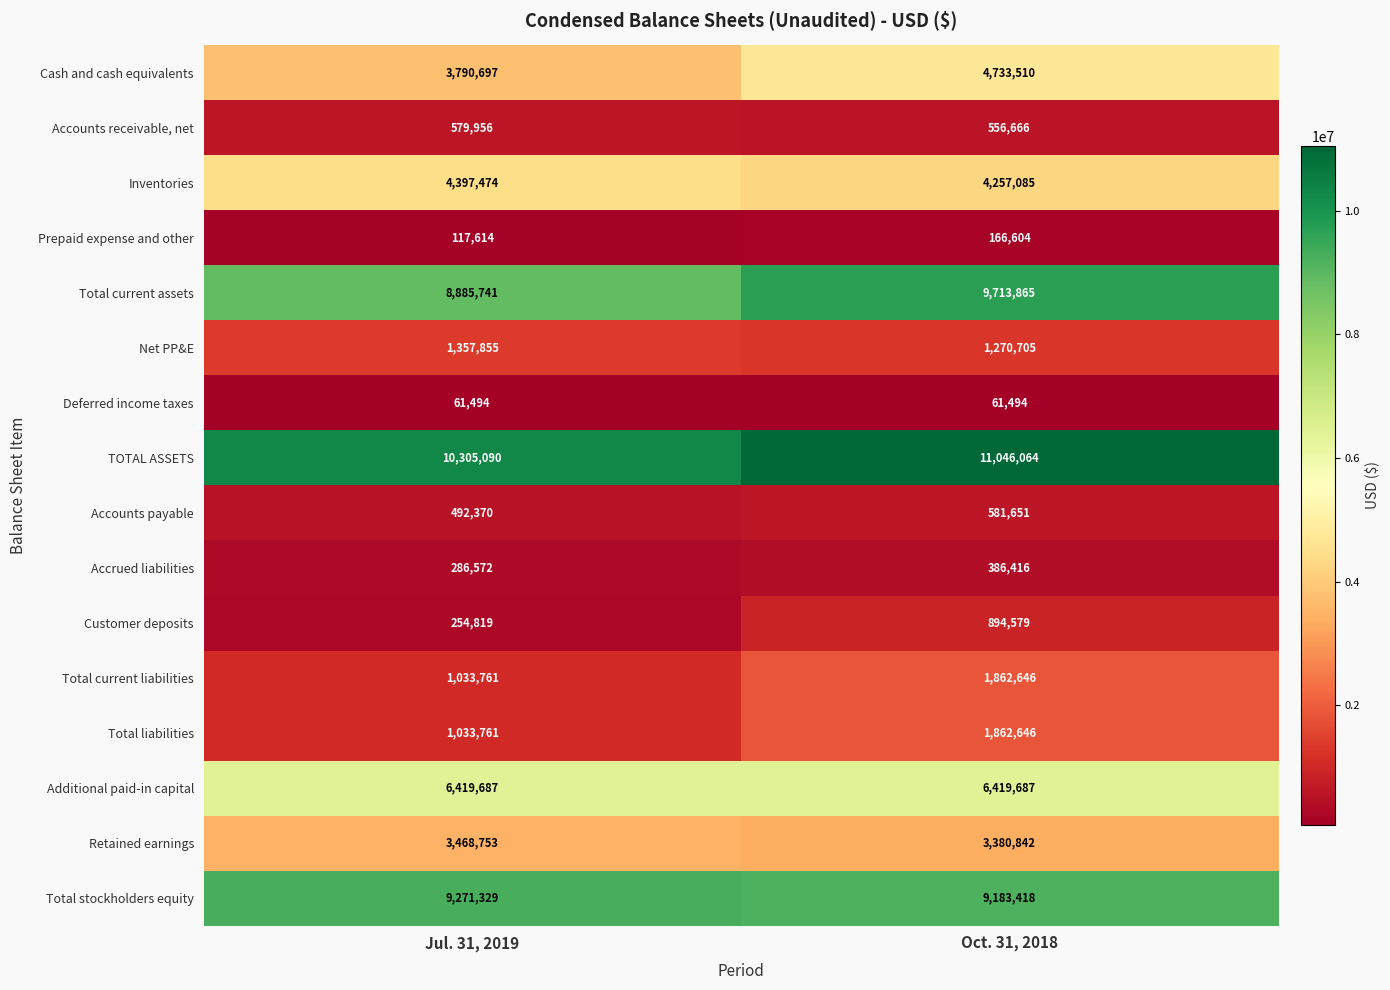

What is the average value of the Deferred income taxes series?

61494